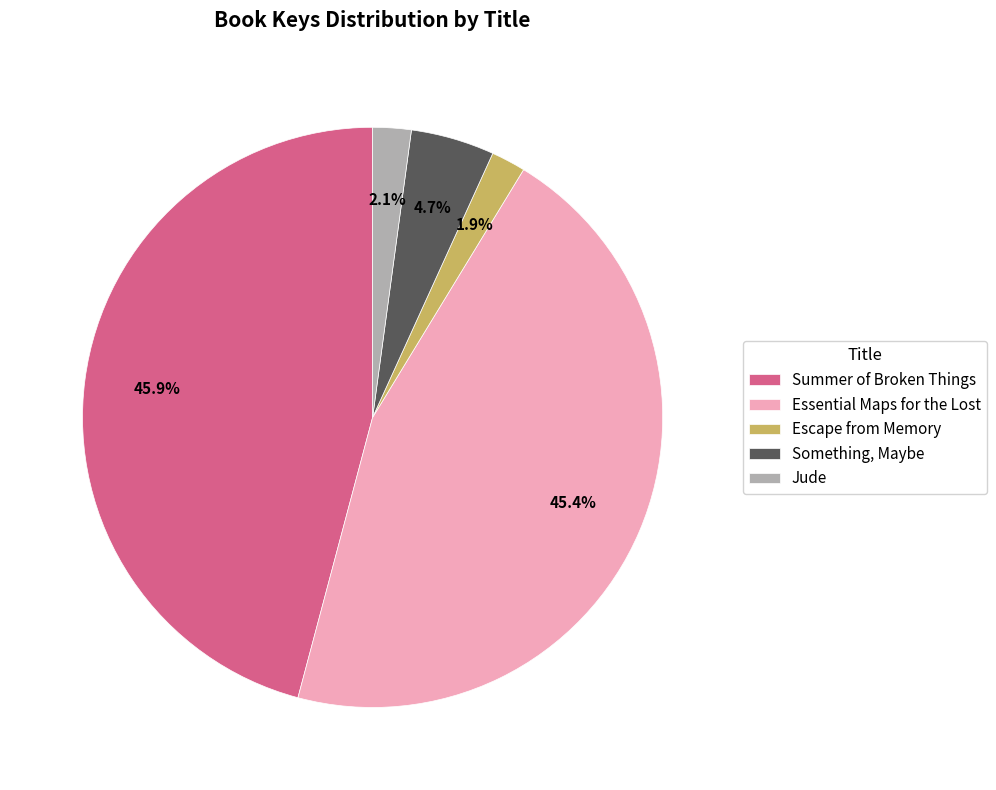

Which has a higher value, Escape from Memory or Something, Maybe?

Something, Maybe